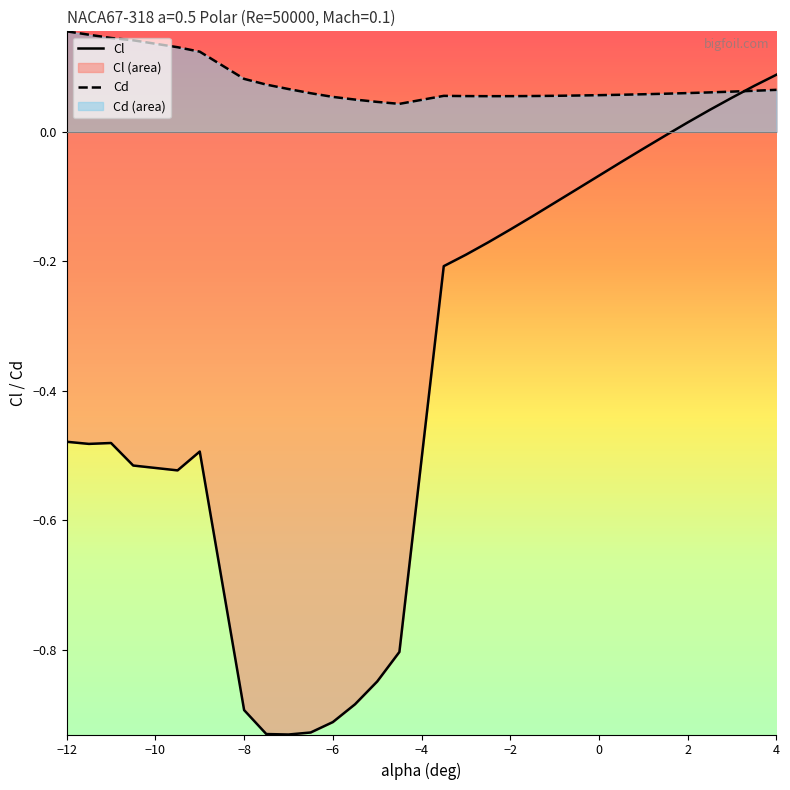

Which series has the widest spread of values?

Cl